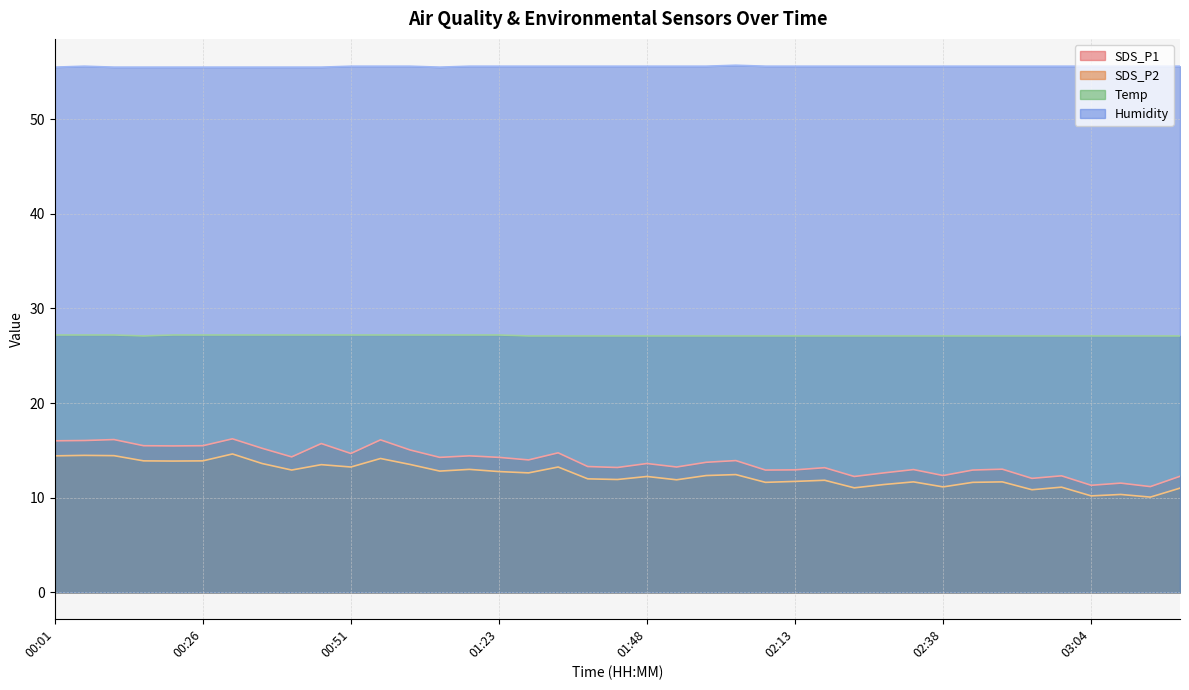

What is the difference between the SDS_P1 values at 03:04 and 01:02?

3.7